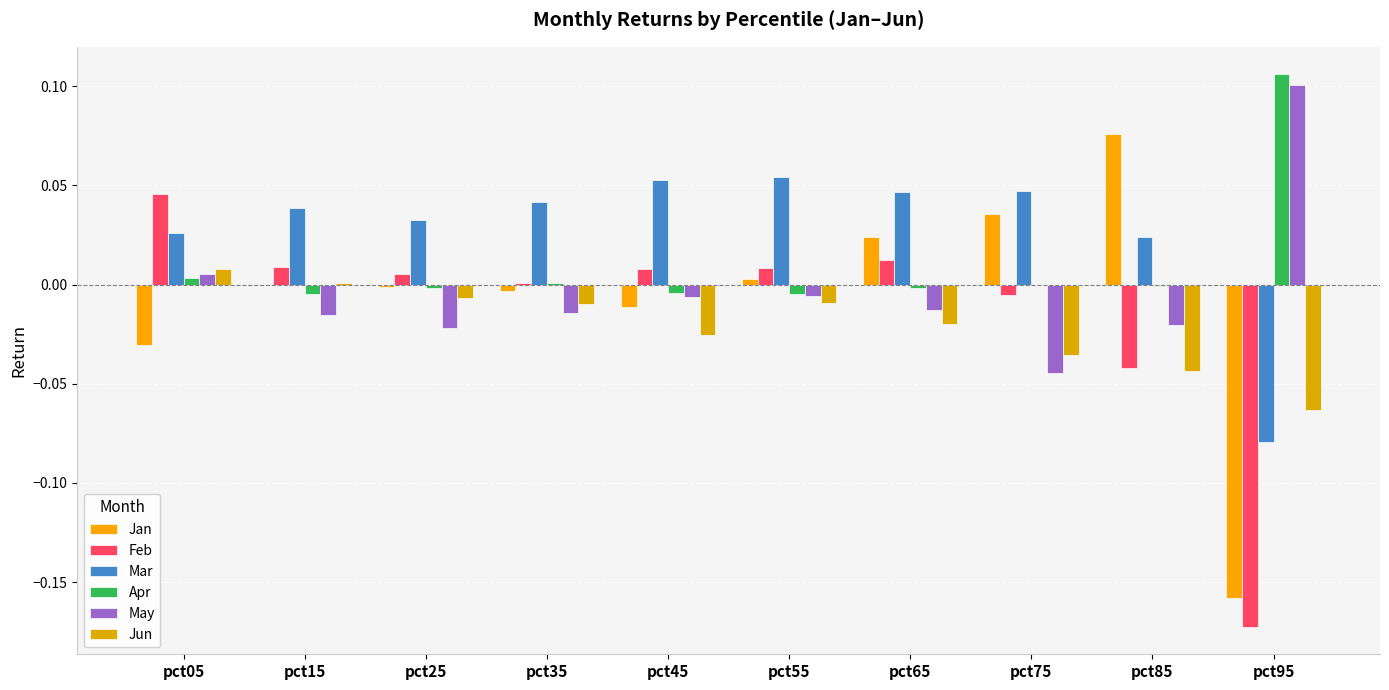

How many values in Mar are above zero?

9